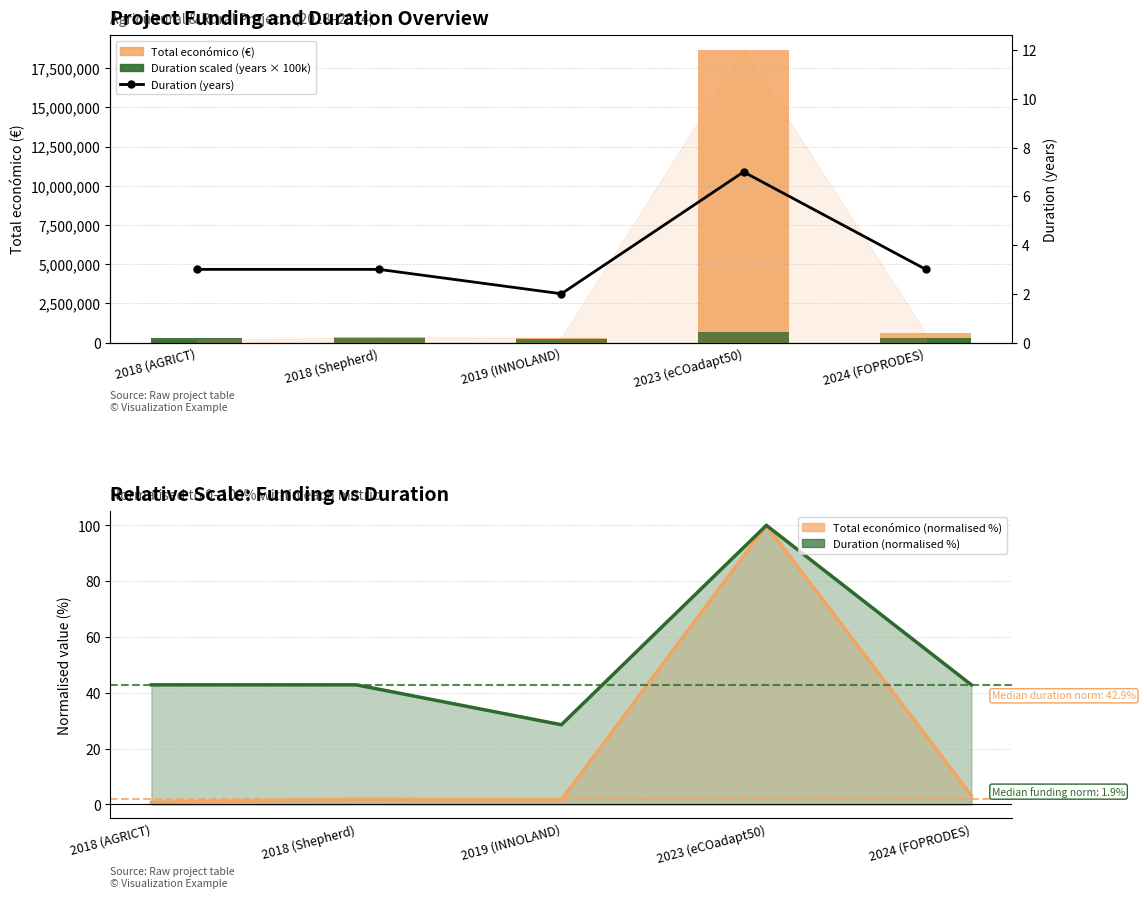

Reading left to right, extract all data points from this chart.

Total económico (€): 144750.0	348210.0	308500.0	18656636.0	599211.0
Duration scaled (years × 100k): 300000.0	300000.0	200000.0	700000.0	300000.0
Total económico (normalised %): 0.8	1.9	1.7	100.0	3.2
Duration (normalised %): 42.9	42.9	28.6	100.0	42.9
Duration (years): 3.0	3.0	2.0	7.0	3.0